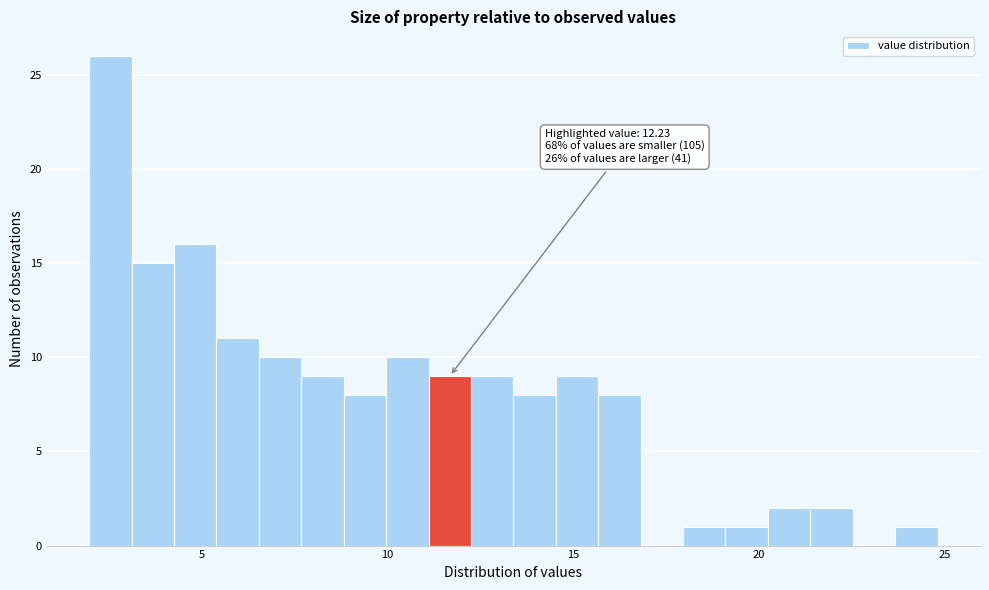

Around what value on the x-axis is the tallest bar? Give the approximate position of its centre, as read against the axis.

2.5